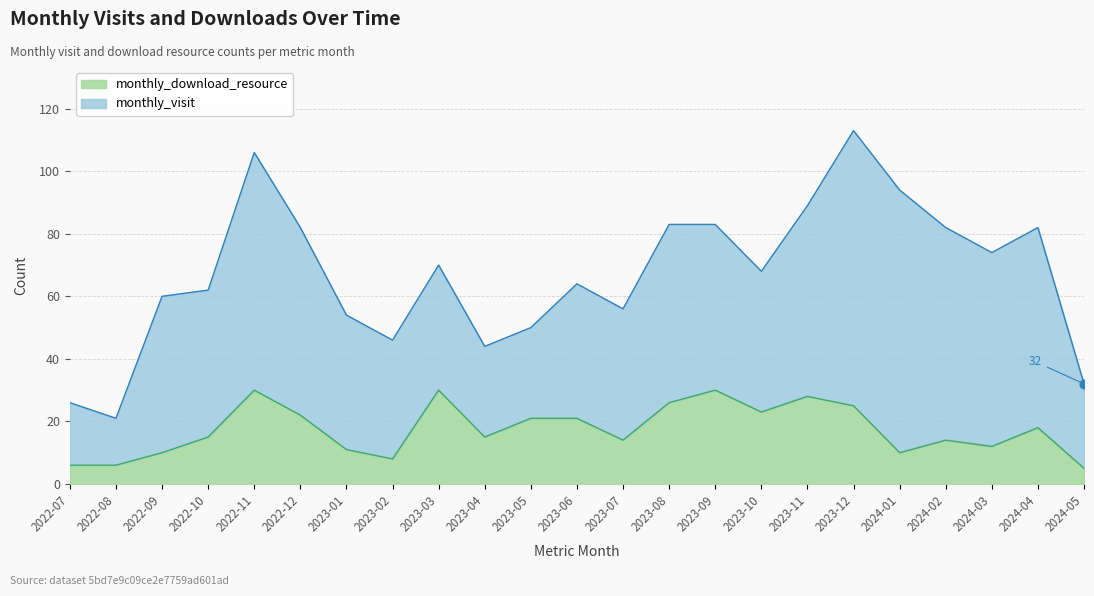

What is the change in value from 2023-03 to 2024-01?

-20